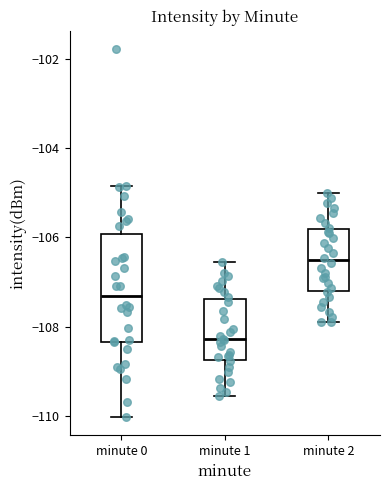

Reading left to right, read every box against the y-axis: the position of its median line, the range the box covers, and the ends of its whiskers. The values are not printed on the chart, so give them approximately, as read against the axis.

minute 0: median -107.4, box -108.4 to -106.0, whiskers -110.0 to -104.8
minute 1: median -108.2, box -108.8 to -107.4, whiskers -109.6 to -106.6
minute 2: median -106.6, box -107.2 to -105.8, whiskers -108.0 to -105.0